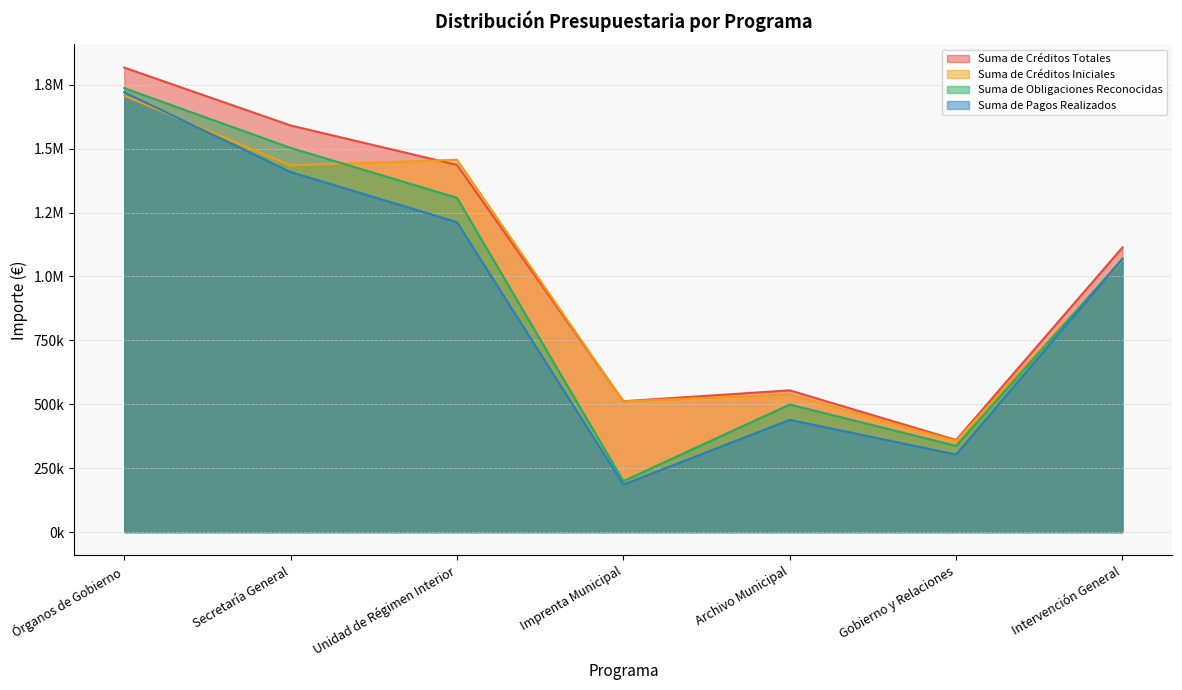

How many data points in Suma de Pagos Realizados are above 1068499?

4